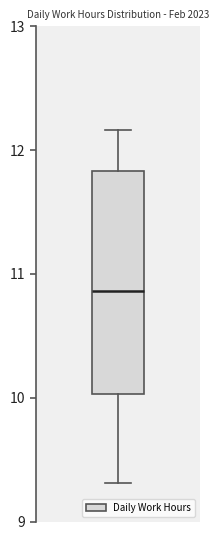

Where does the upper whisker of the box end on the y-axis? The values are not printed on the chart, so give them approximately, as read against the axis.

12.2